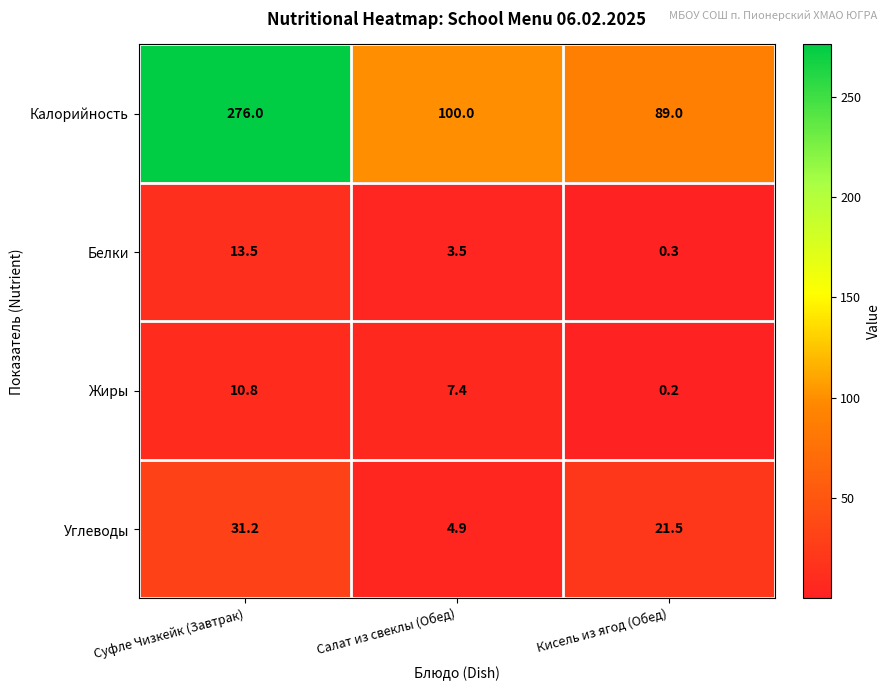

The value of Белки at Суфле Чизкейк (Завтрак) is 19.6. True or false?

False